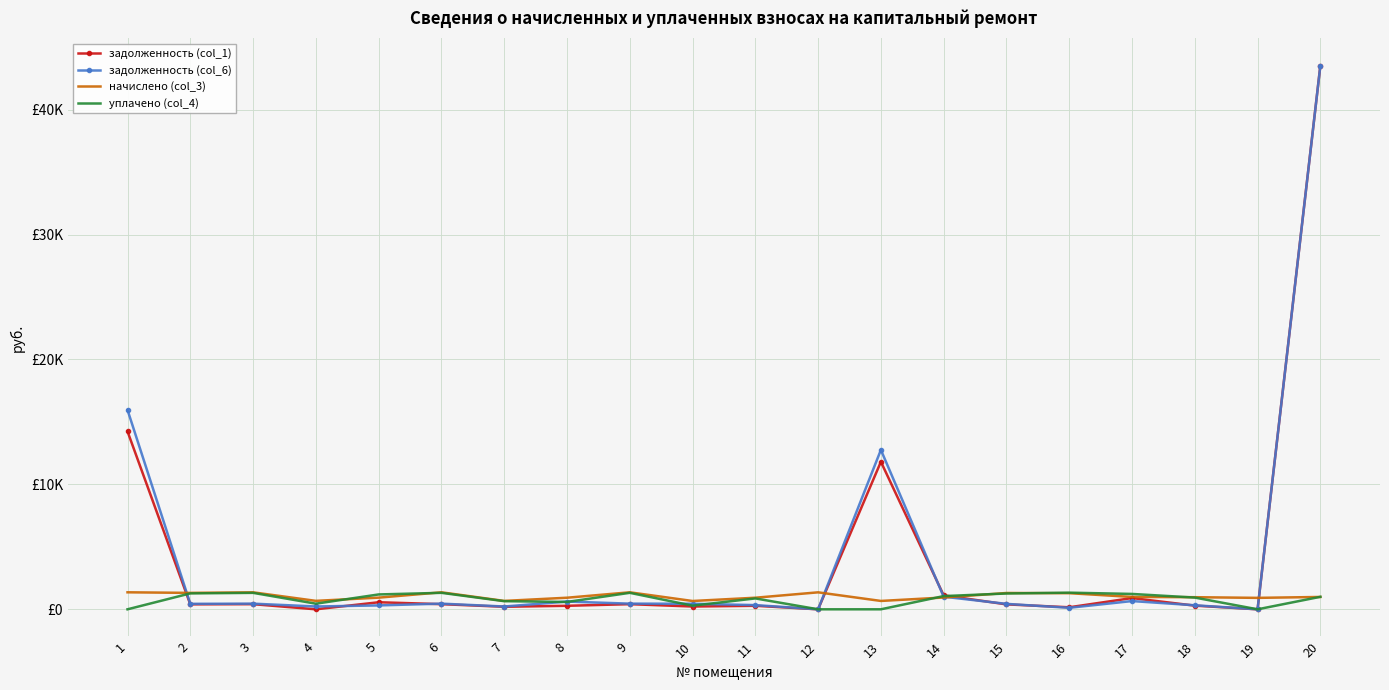

At which label does начислено (col_3) reach its peak?

1